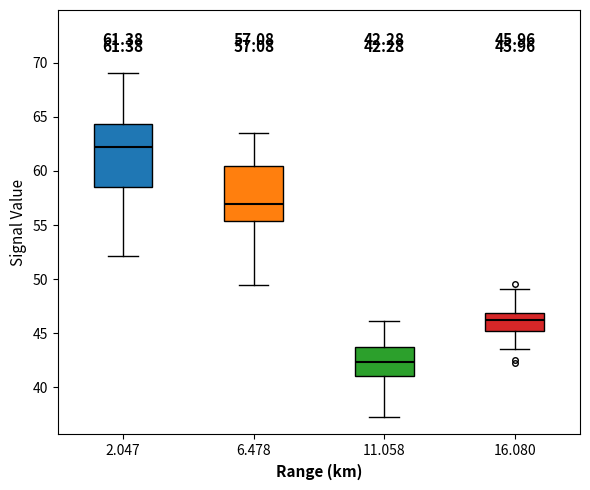

Comparing the boxes themselves (not the whiskers), which one is the tallest?

2.047